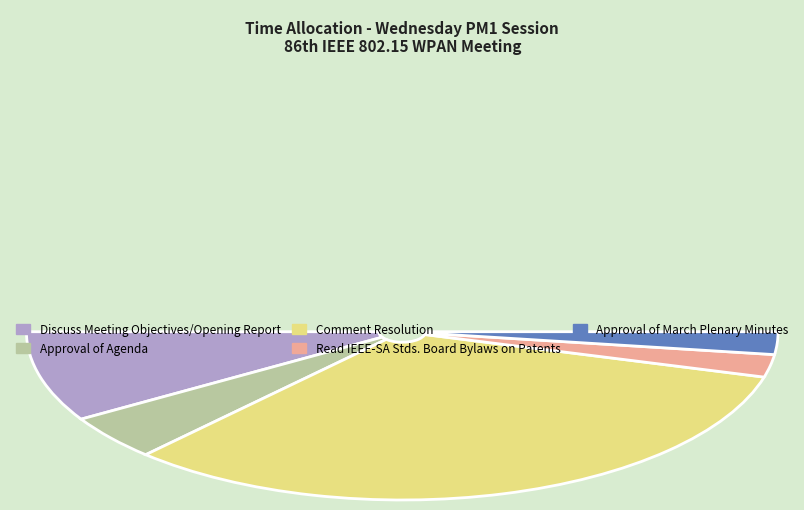

Count the number of slices in the pie.

5